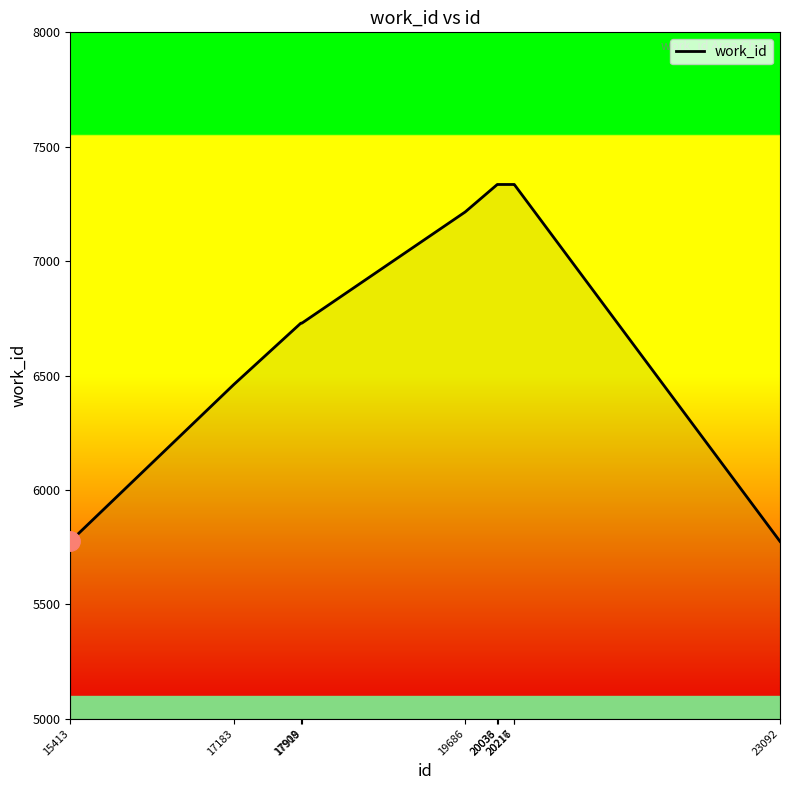

What is the difference between the maximum and minimum values?

1560